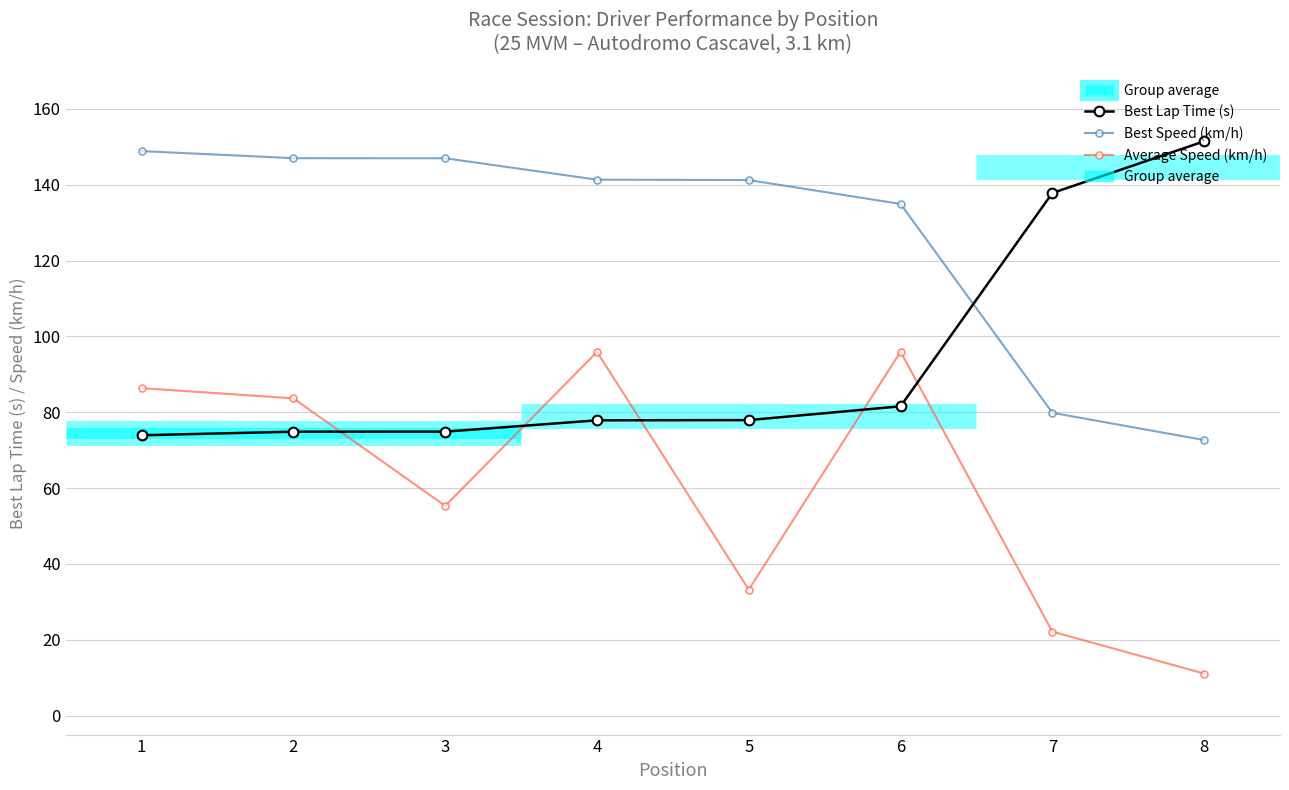

Does the chart display data point markers on the line(s)?

Yes